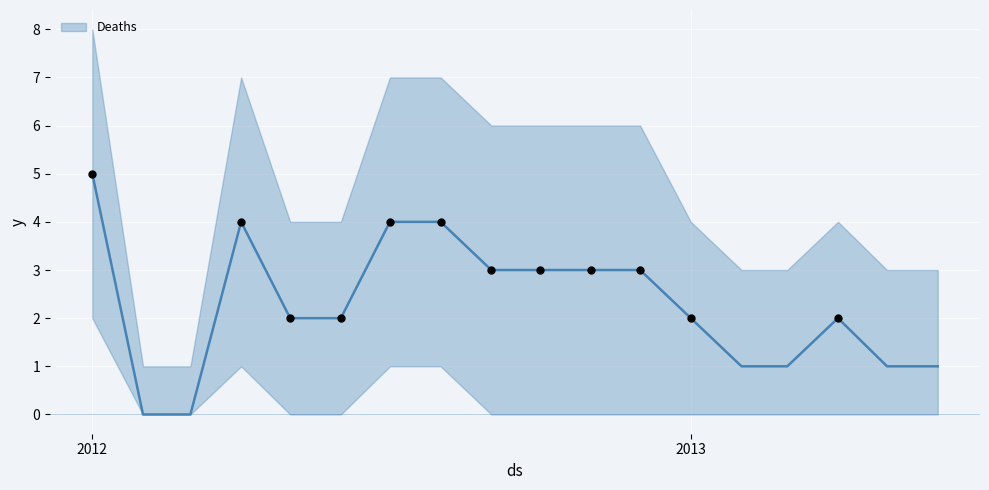

What is the maximum value for Deaths?

5